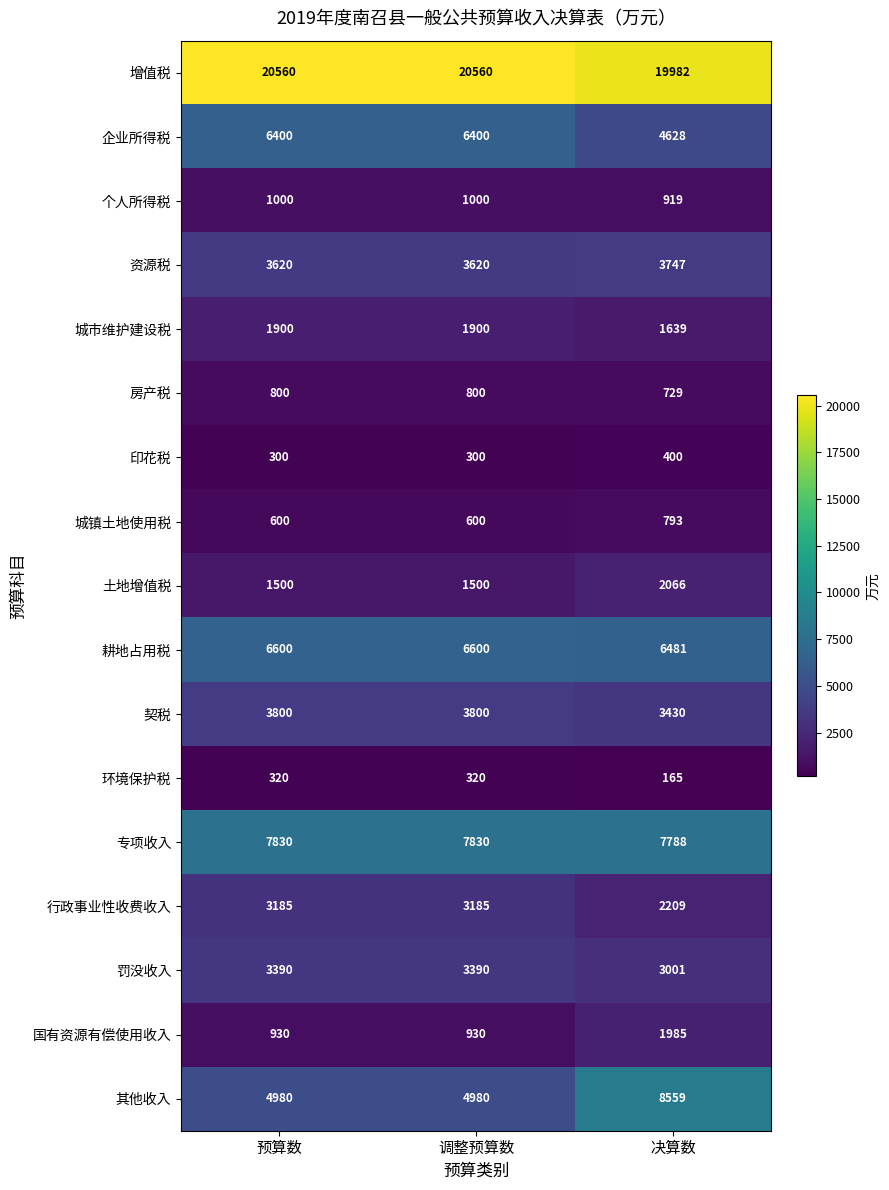

How many 增值税 values are between 19982 and 20560?

3